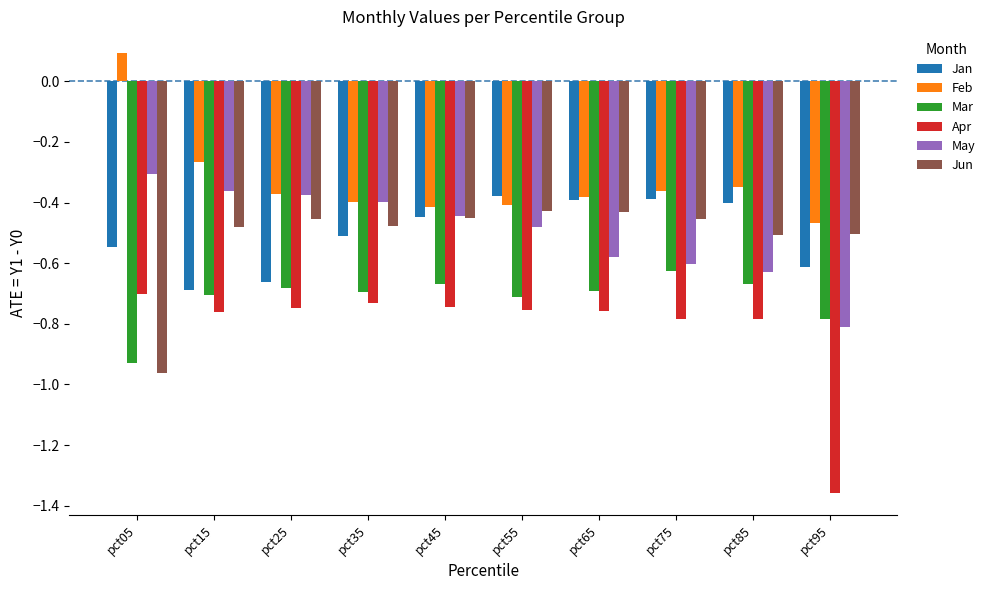

True or false: Feb has a value of -0.4 at pct85.

True